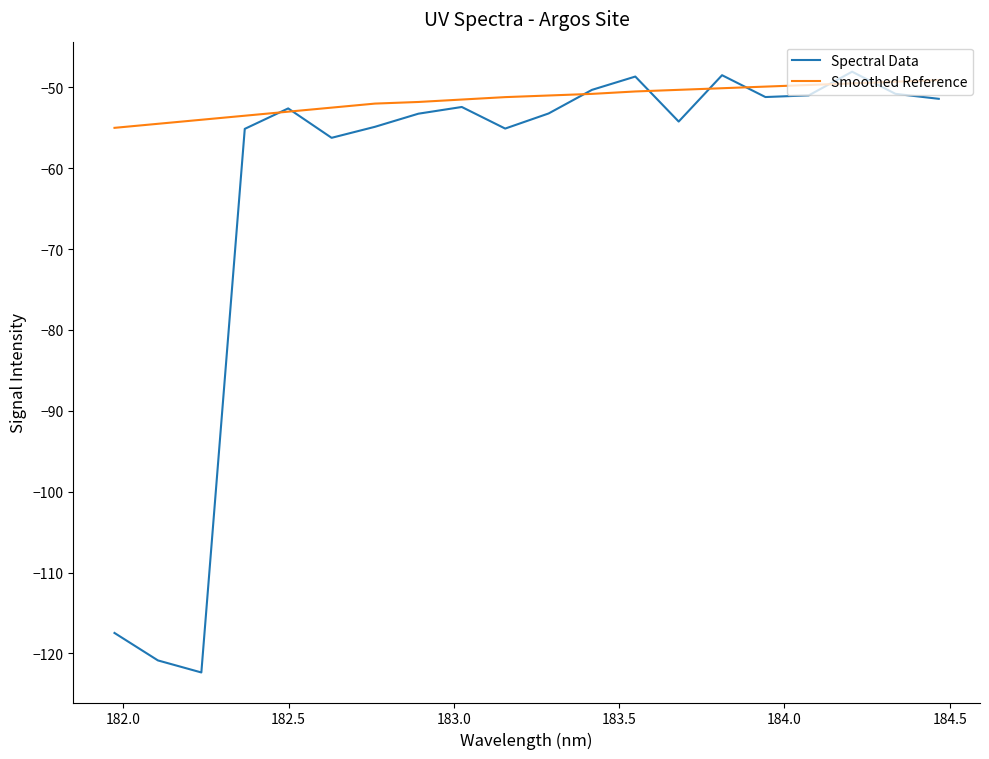

Which series has the largest range (max minus min)?

Spectral Data